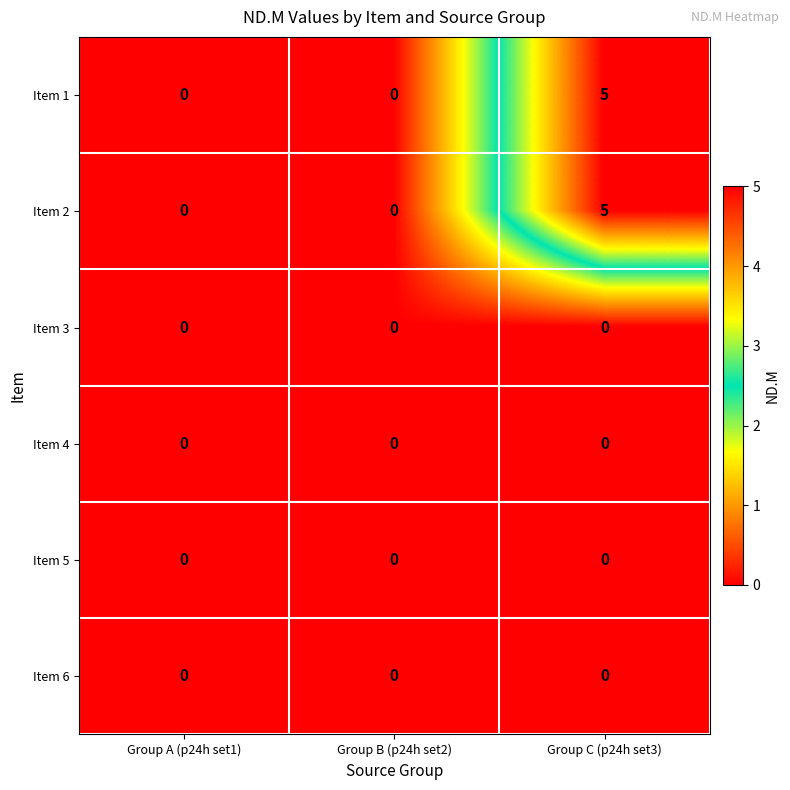

Count the Item 2 values in the range 0 to 5.

3